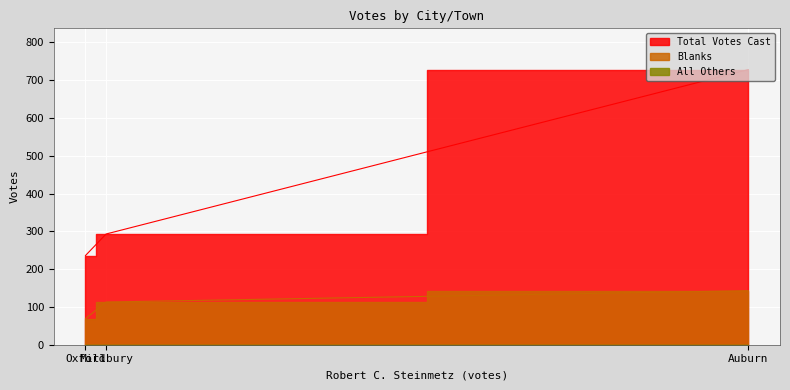

What is the label of the 1st point from the right?

Oxford